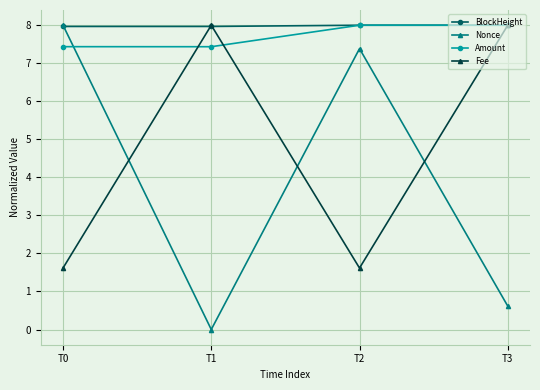

Is it true that Nonce equals 0.0 at T1?

True